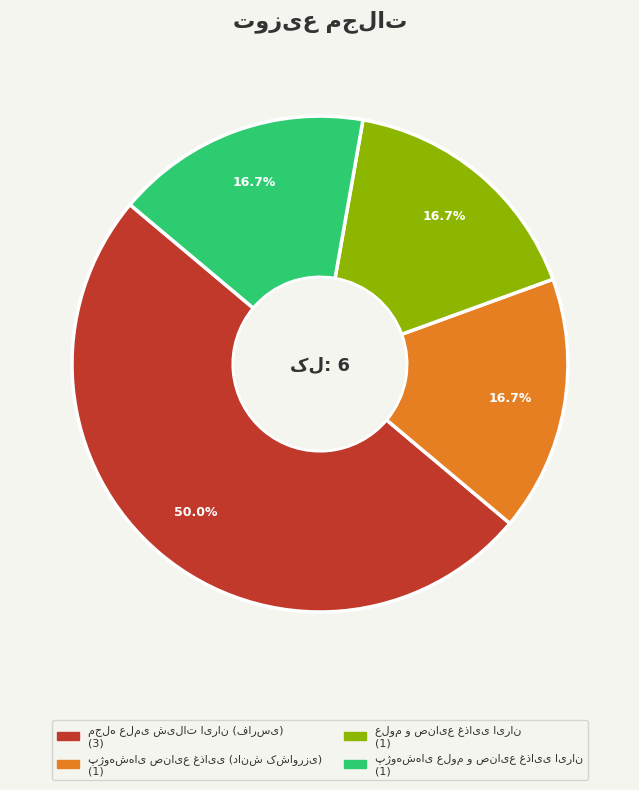

Is it true that علوم و صنایع غذایی ایران is 7% of the pie?

False